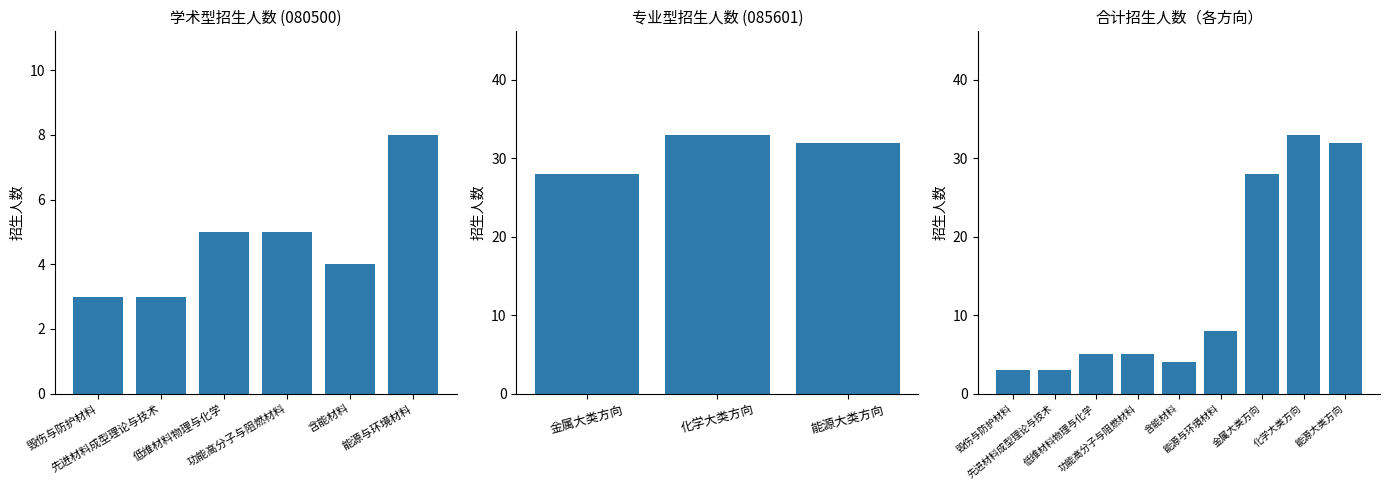

Where does the data first go above 5?

能源与环境材料